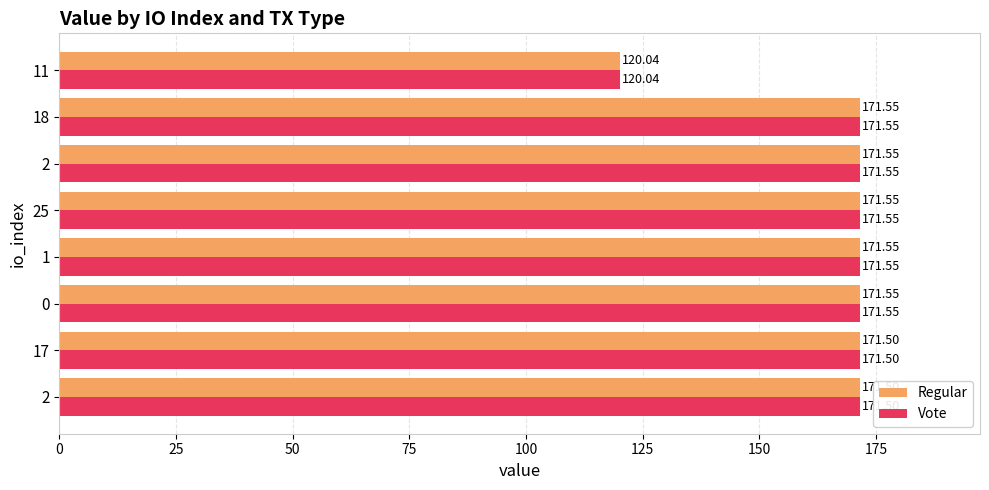

What are all the series names shown in the legend?

Regular, Vote